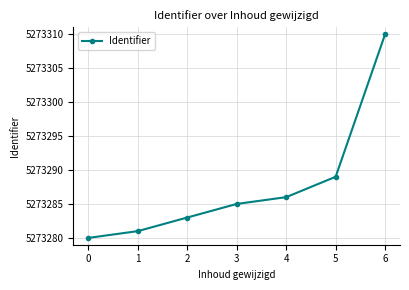

What is the change in value from 1 to 4?

+5